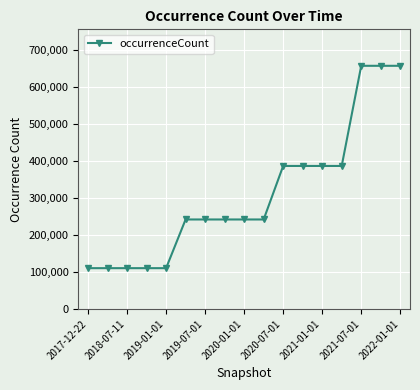

What is the difference between the second highest and second lowest values?

547916